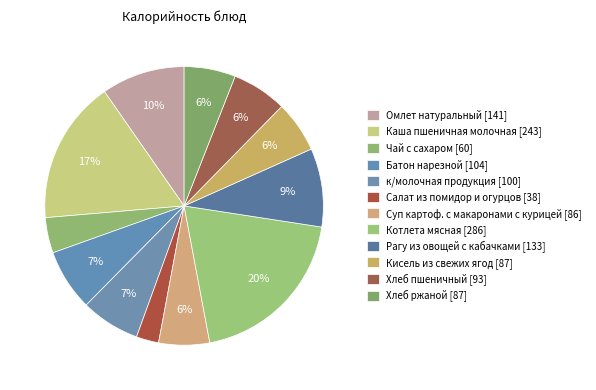

How many slices are in this pie chart?

12